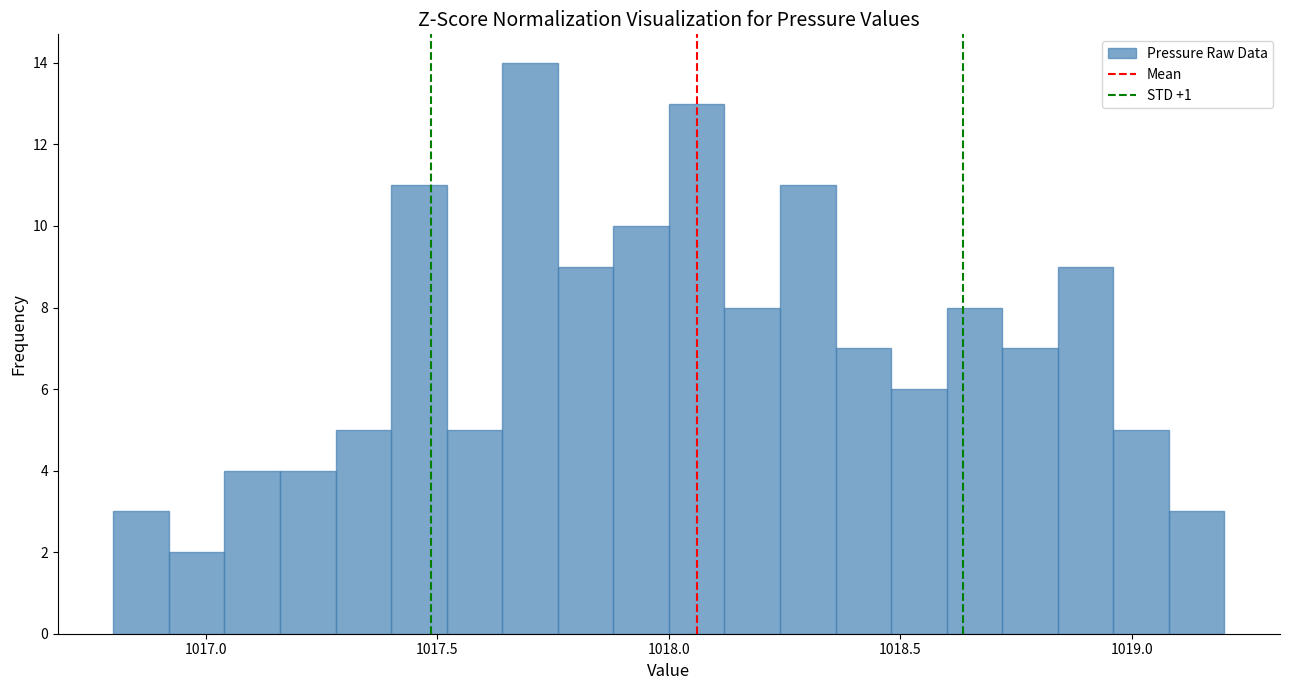

Around what value on the x-axis is the tallest bar? Give the approximate position of its centre, as read against the axis.

1017.70